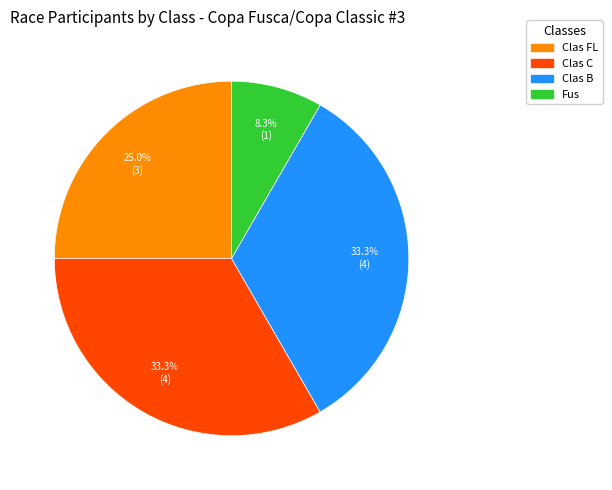

To the nearest percent, what is the average slice percentage?

25%